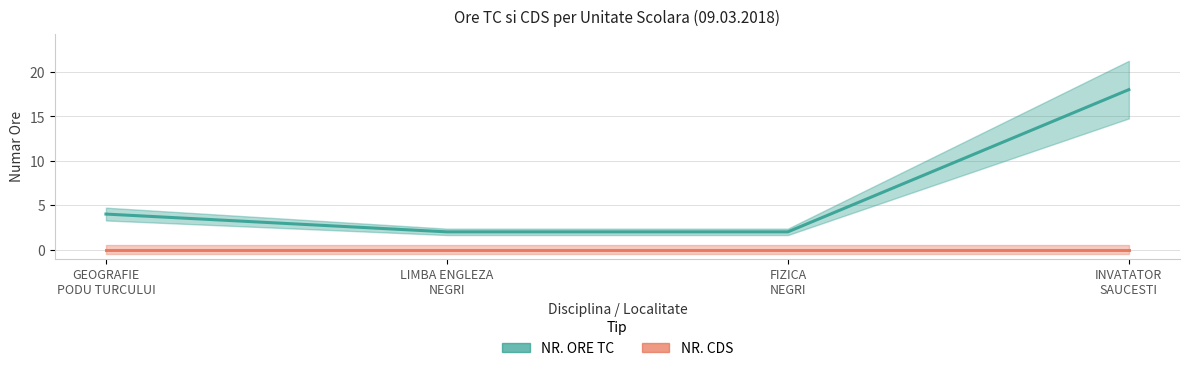

Where is NR. ORE TC nearest to the value 10?

GEOGRAFIE
PODU TURCULUI